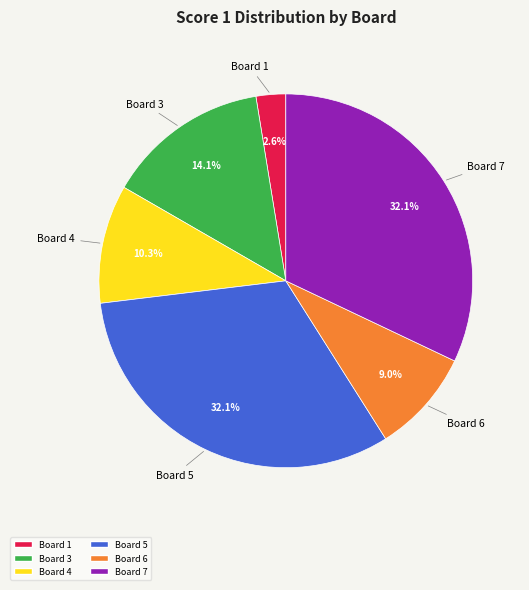

Is it true that Board 1 is 3% of the pie?

True